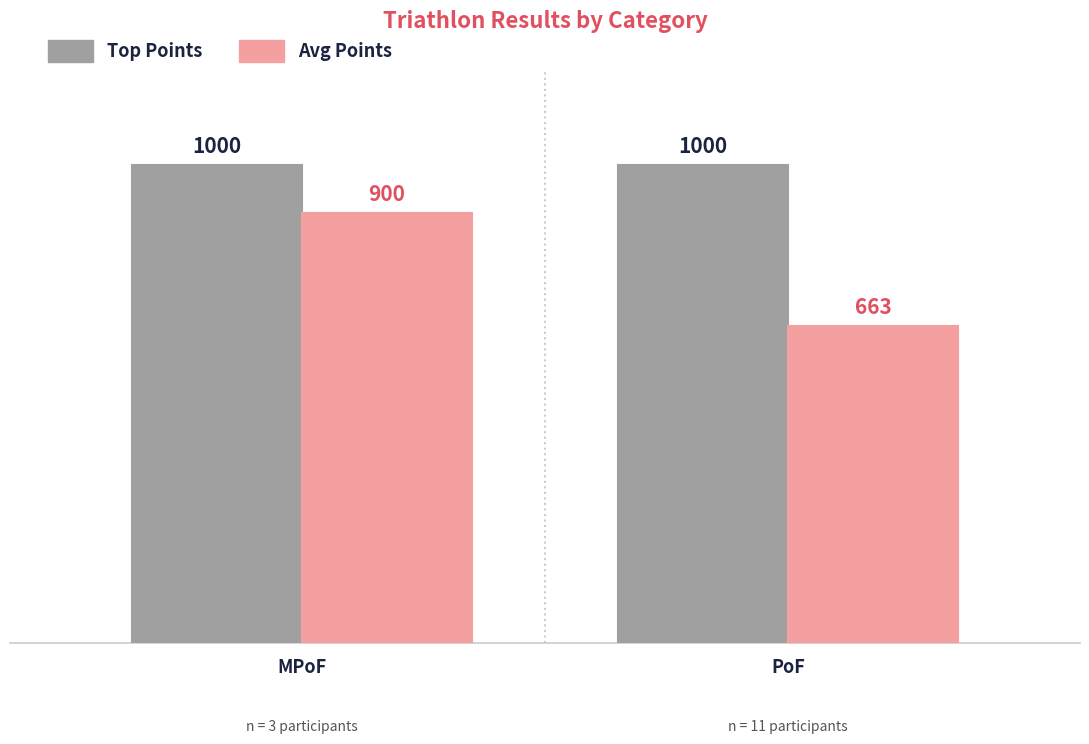

What is the total value across all series at MPoF?

1900